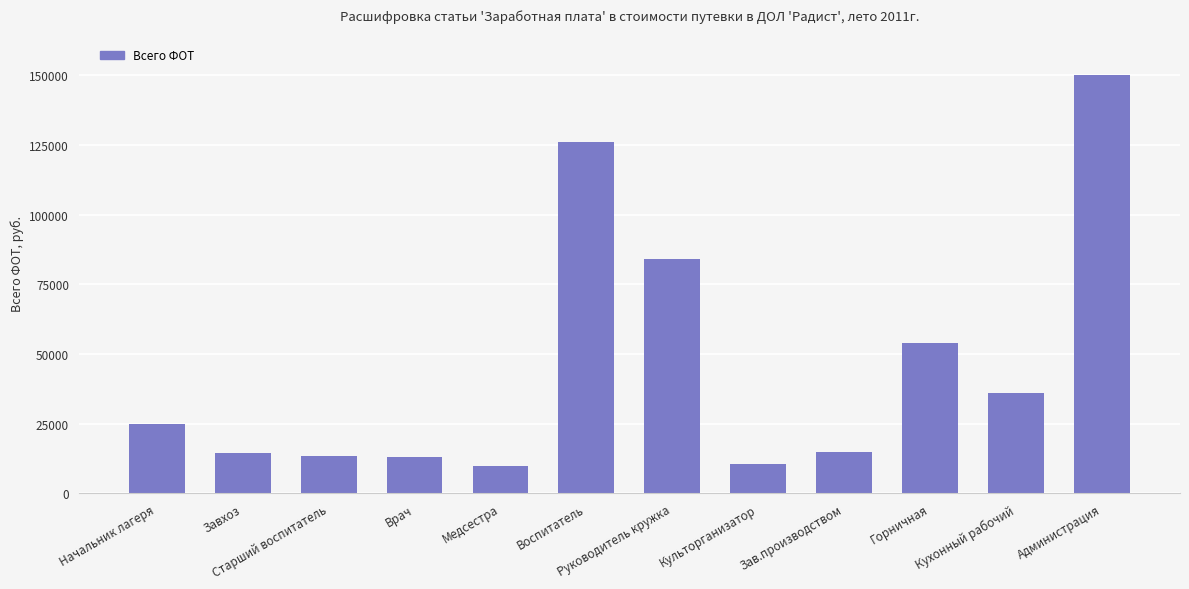

What is the minimum value shown in the chart?

10000